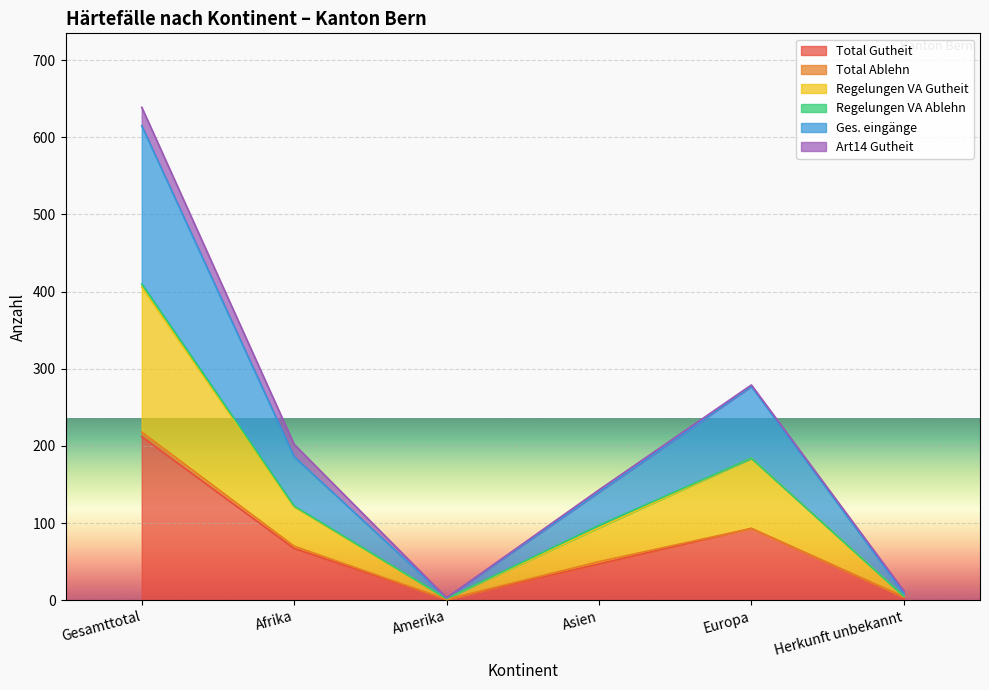

What is the value of the Total Gutheit point at the 3rd from the left?

1